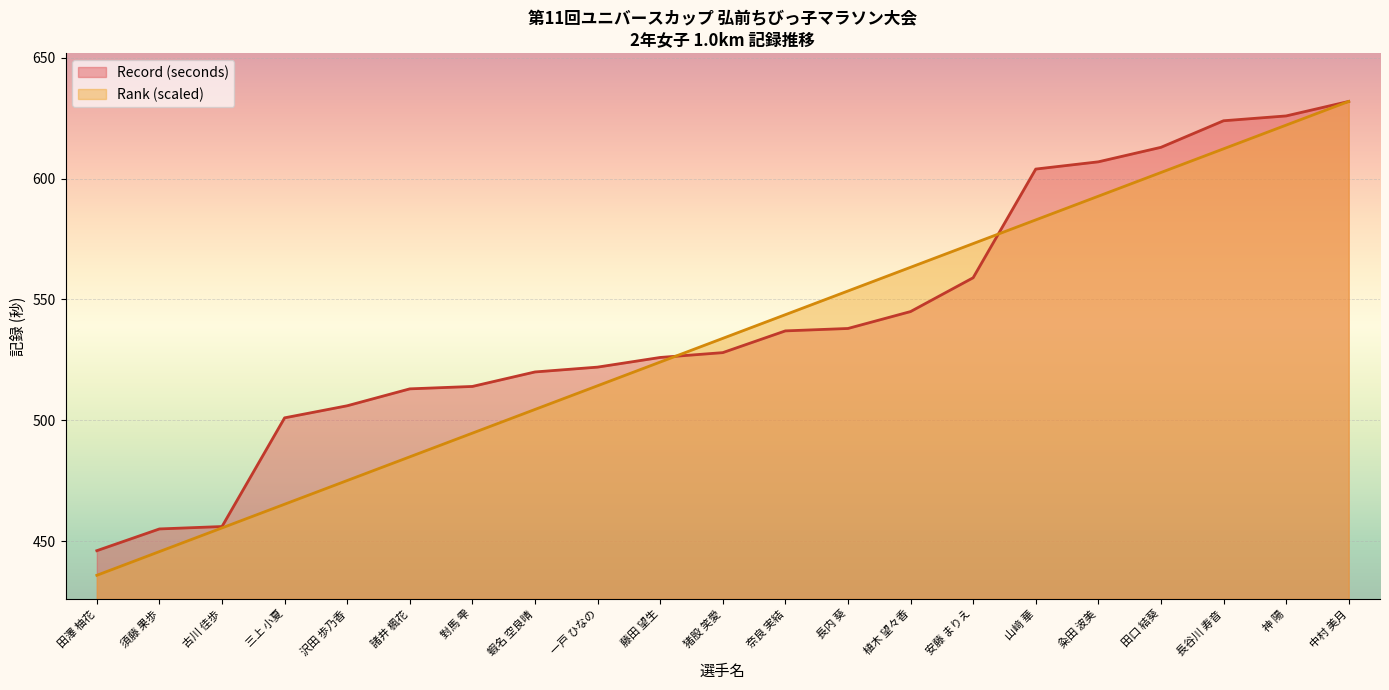

What is the maximum value shown in the chart?

632.0